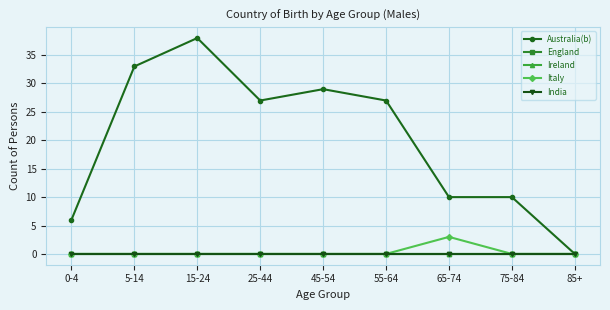

Is this an area chart (filled region under the line)?

No